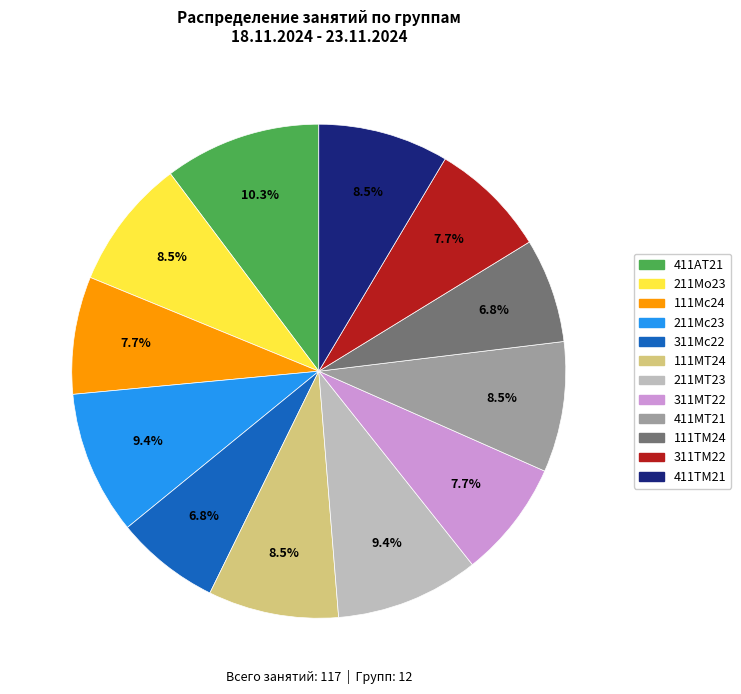

How many slices are in this pie chart?

12